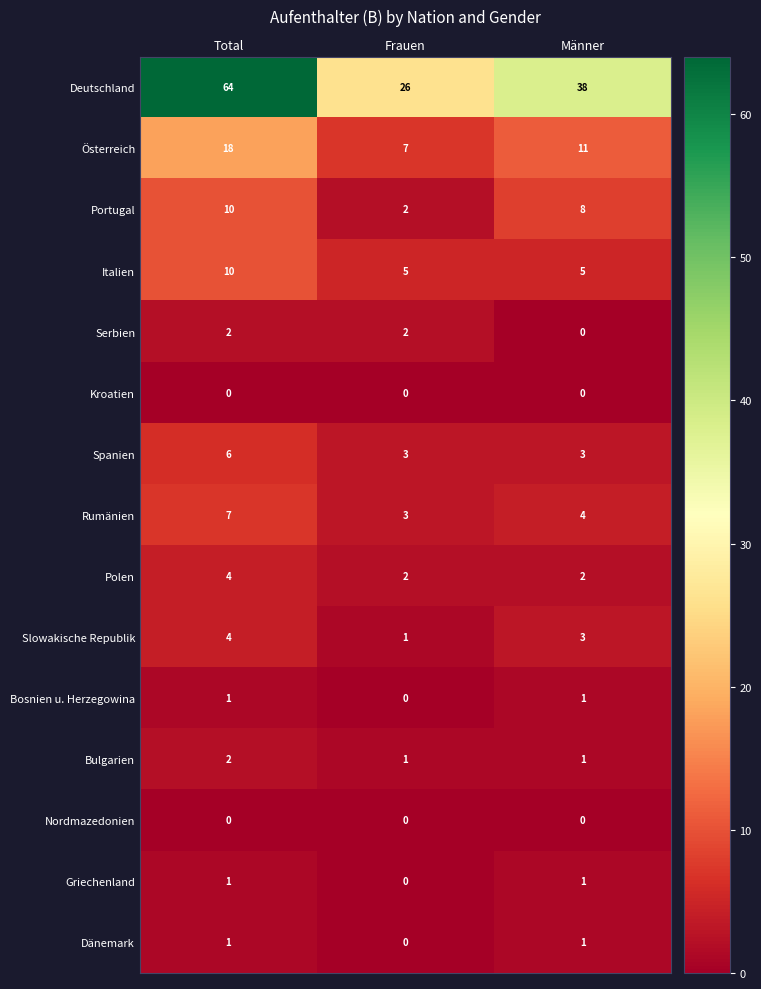

What is the maximum value for Deutschland?

64